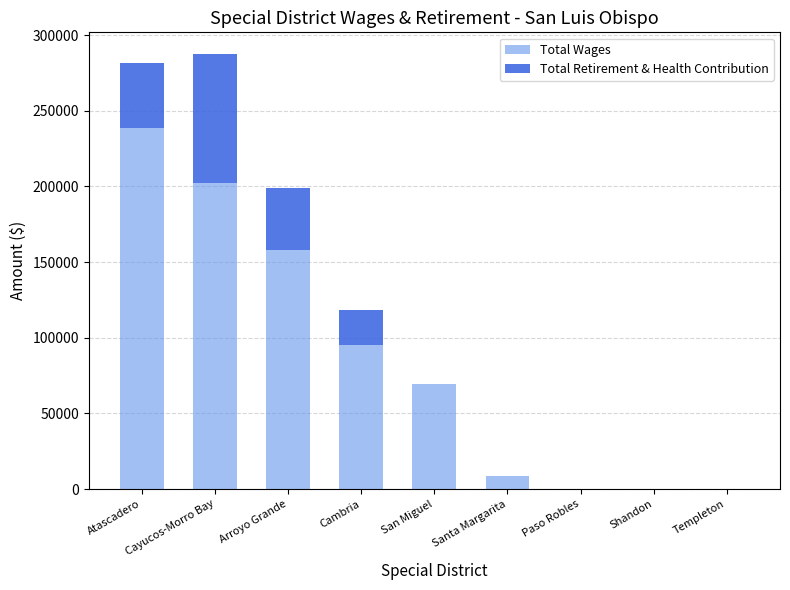

Are the bars grouped side by side (vs. stacked)?

No